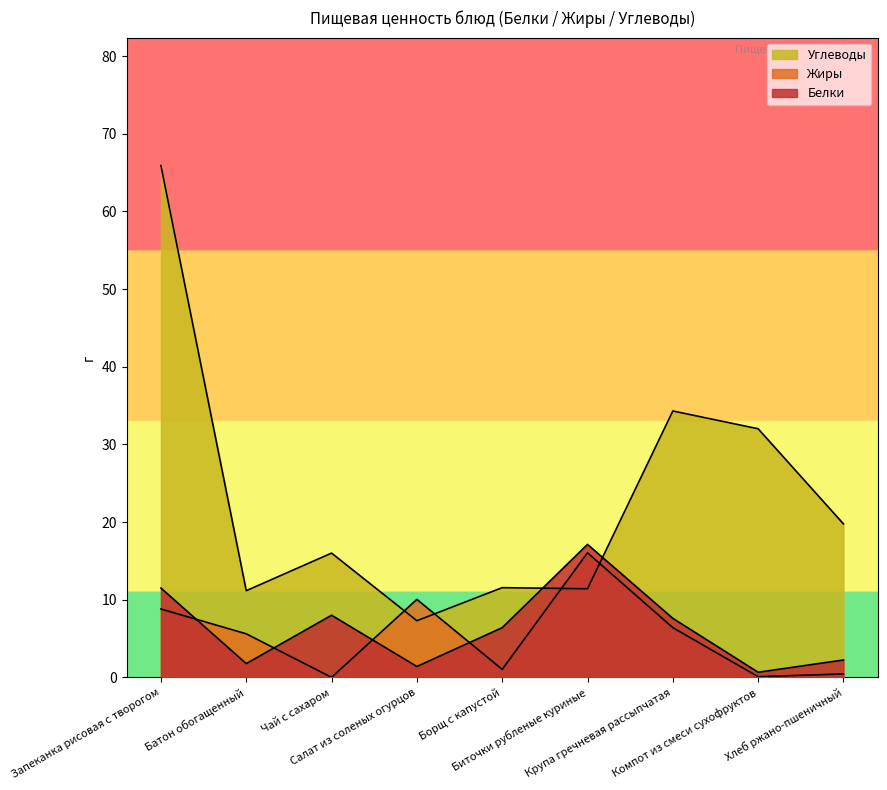

Which series has the largest range (max minus min)?

Углеводы